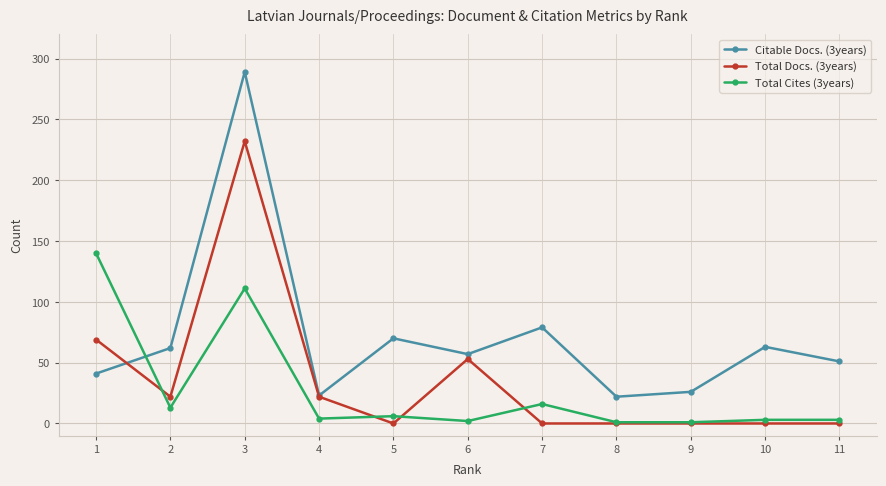

What is the average value of the Total Cites (3years) series?

27